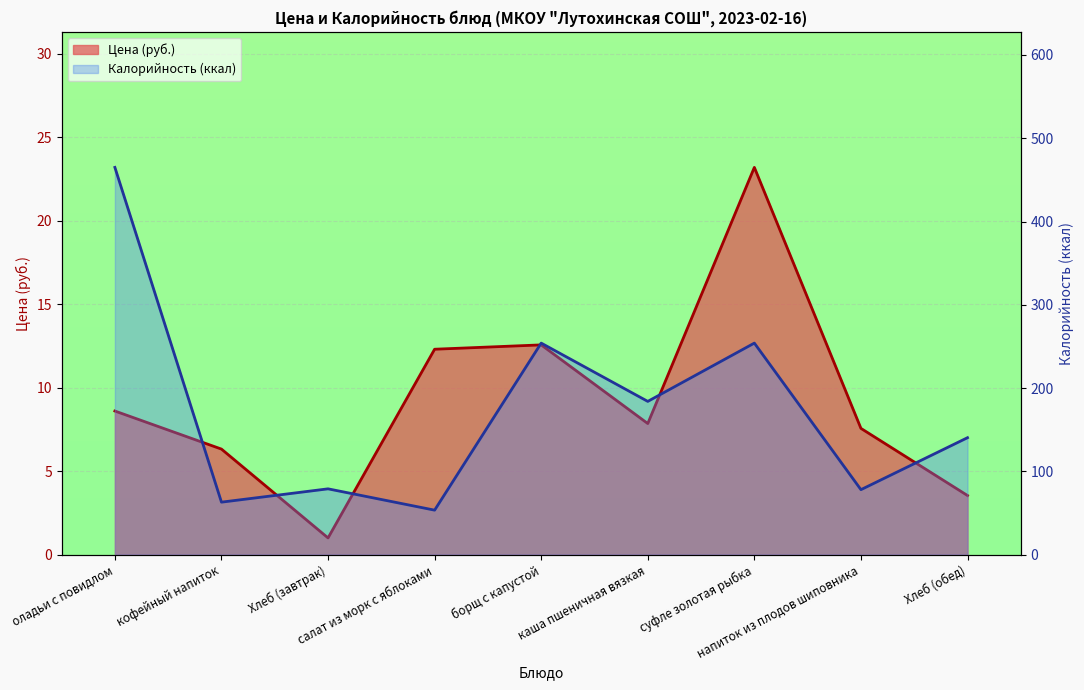

At which label does Цена reach its peak?

суфле золотая рыбка